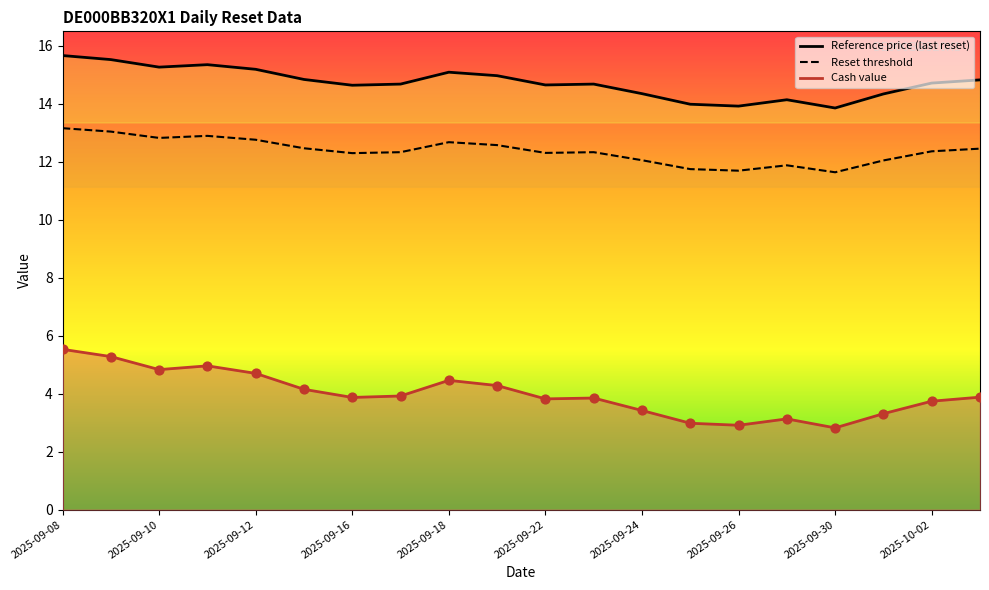

Which series has the largest Y range (max minus min)?

Cash value